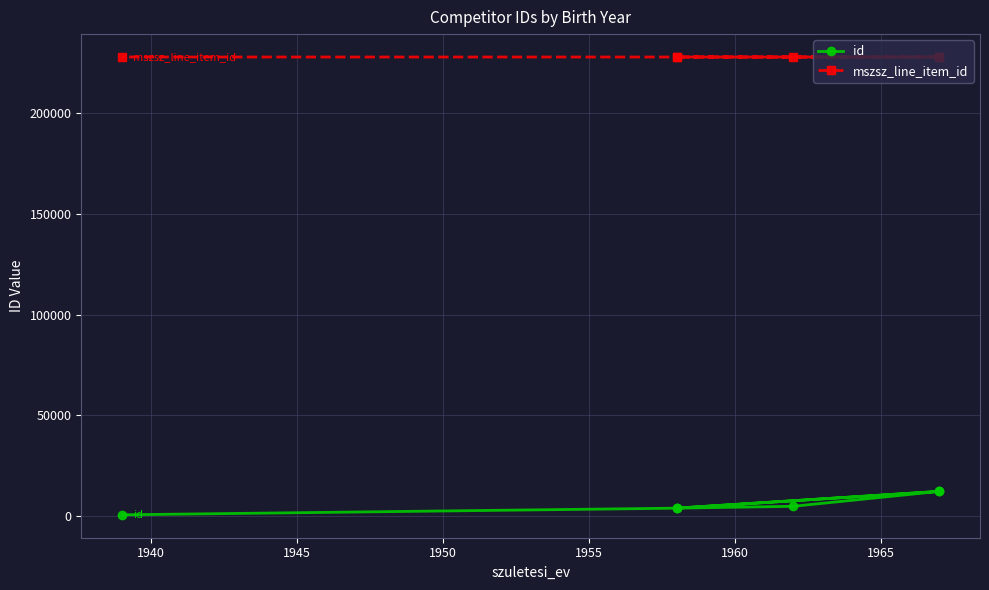

True or false: mszsz_line_item_id has more than 2 interior local peaks.

False